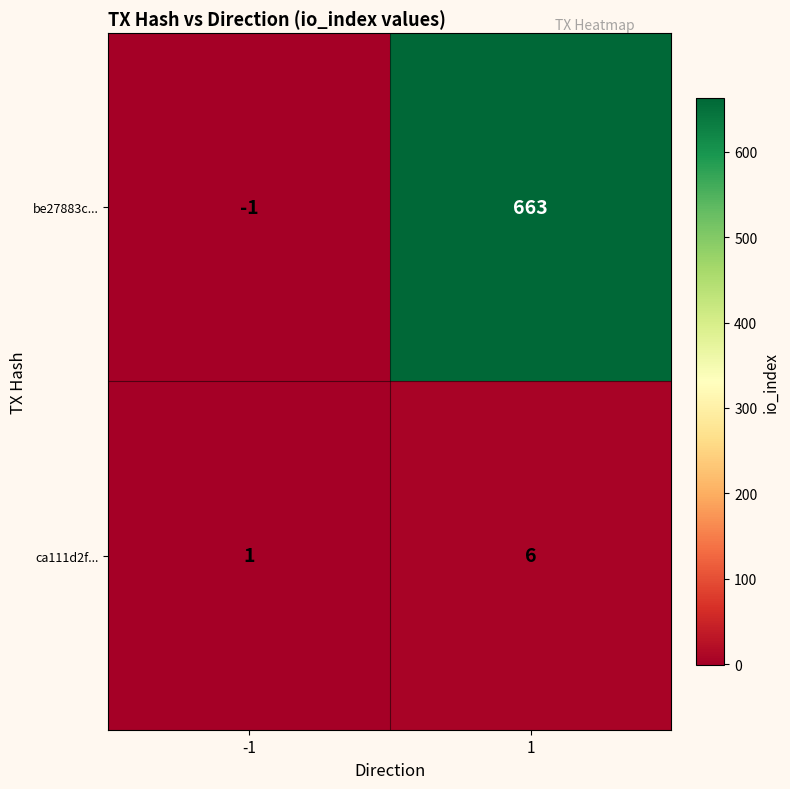

What is the sum of all ca111d2f... values?

7